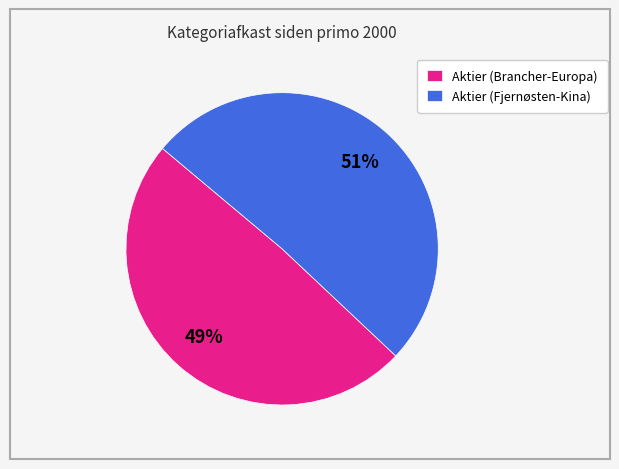

To the nearest percent, what portion does Aktier (Brancher-Europa) represent?

49%